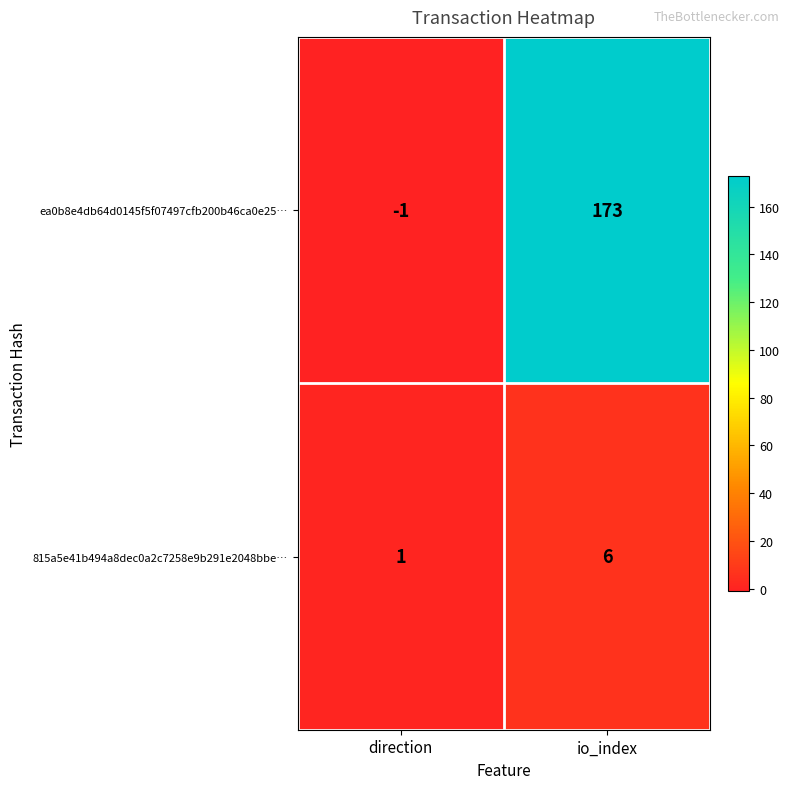

What is the difference between the 815a5e41b494a8dec0a2c7258e9b291e2048bbe… values at direction and io_index?

5